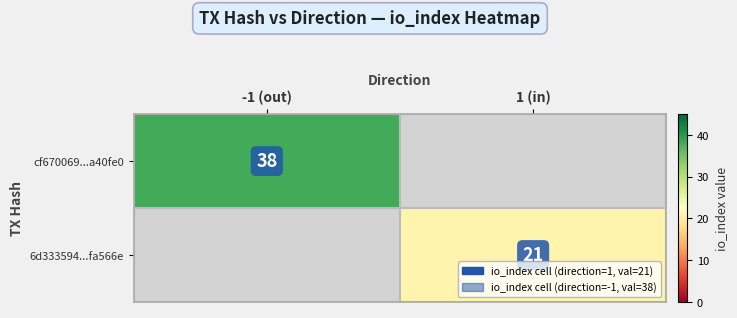

Is the value of cf670069...a40fe0 at -1 (out) greater than the value of 6d333594...fa566e at 1 (in)?

Yes